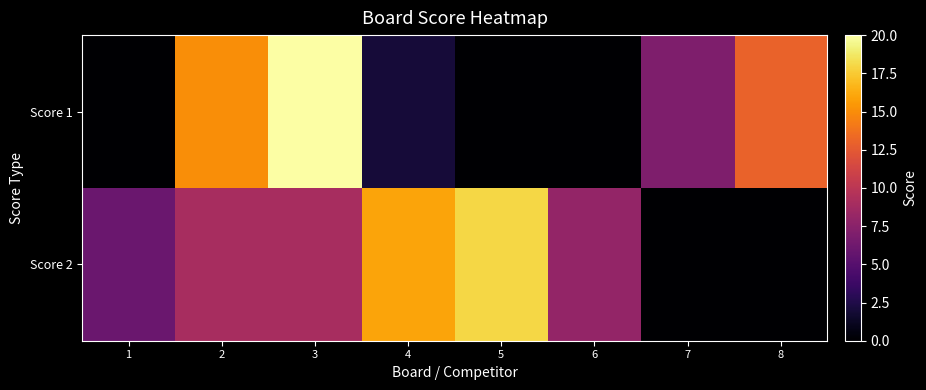

Count the number of data series in this chart.

2